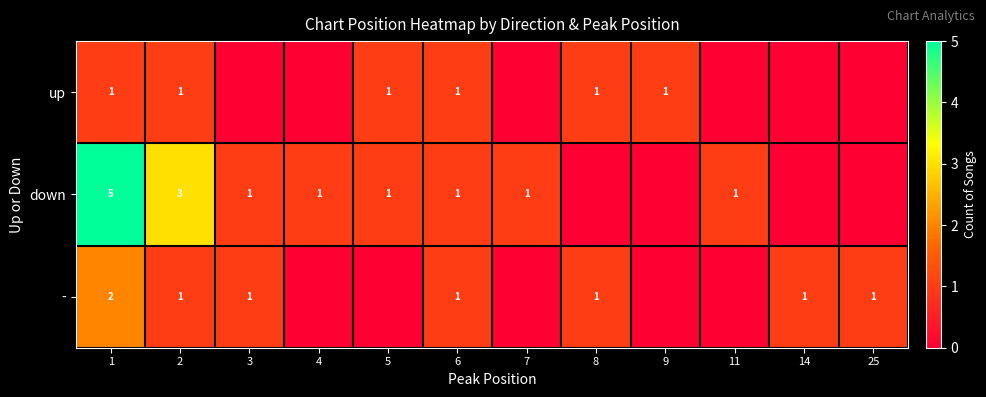

The - series shows 1 at 14. True or false?

True